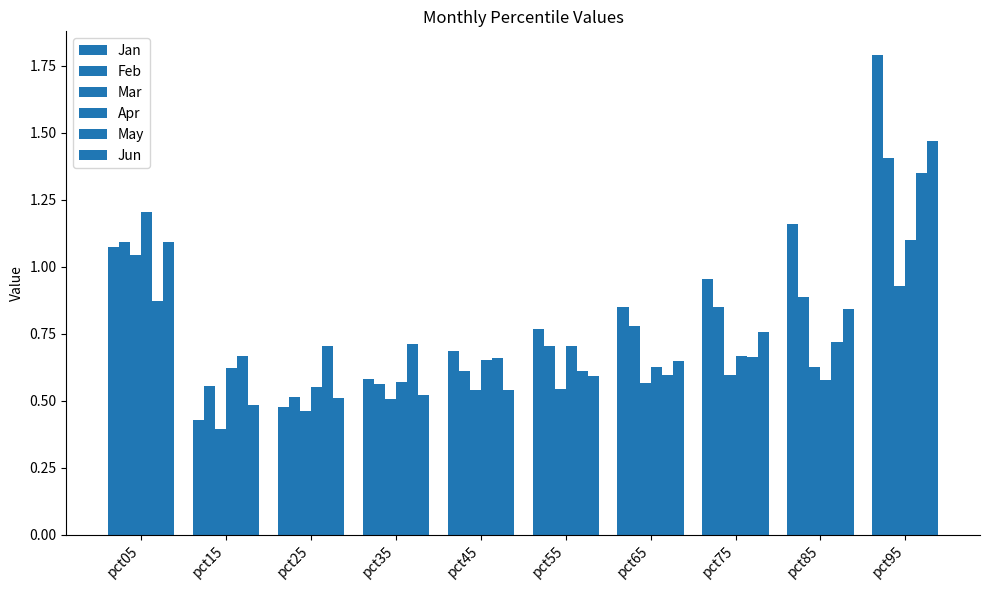

True or false: Feb has a value of 1.1 at pct05.

True